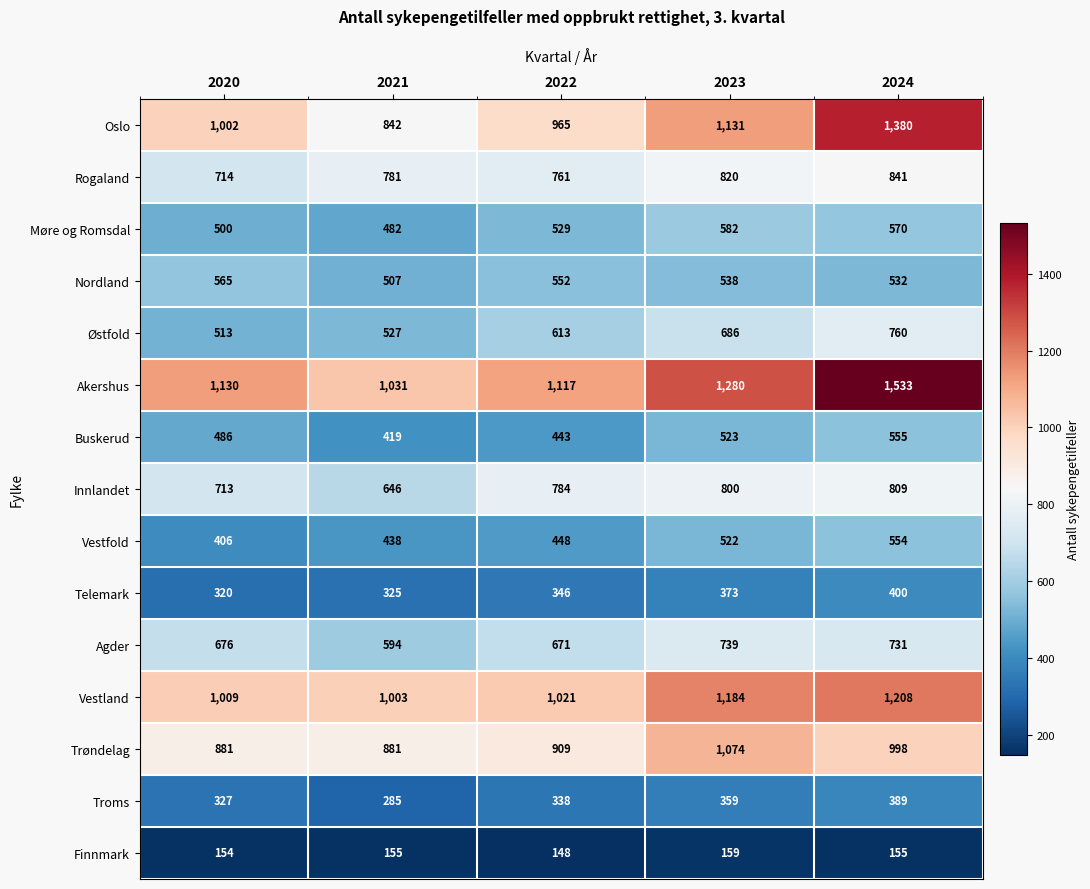

Which category has the highest value in the Møre og Romsdal series?

2023